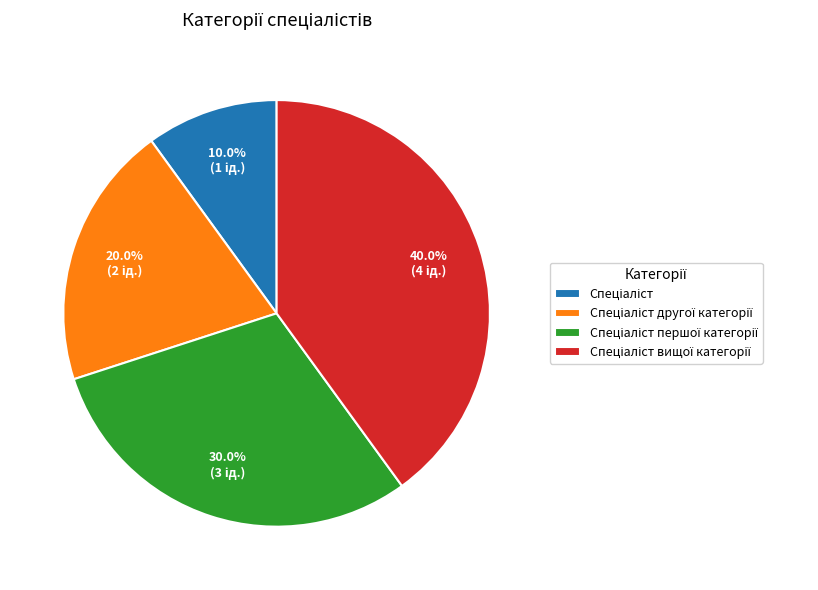

Is there a majority slice in this chart?

No